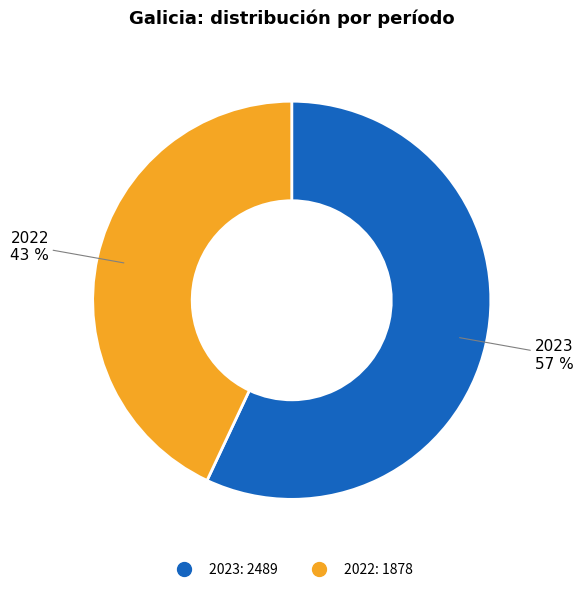

To the nearest percent, what is the difference between the largest and smallest slice percentages?

14%